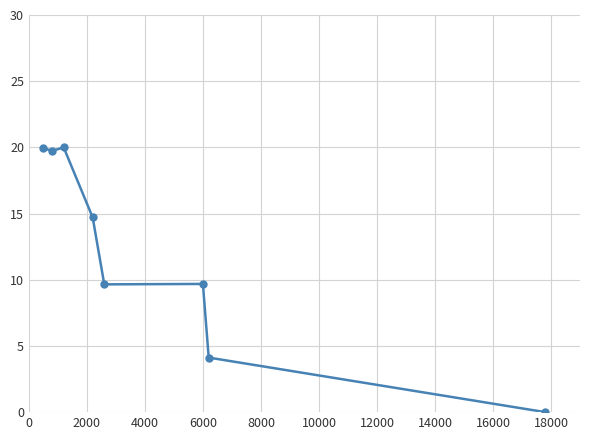

What is the difference between the maximum and minimum values?

20.0